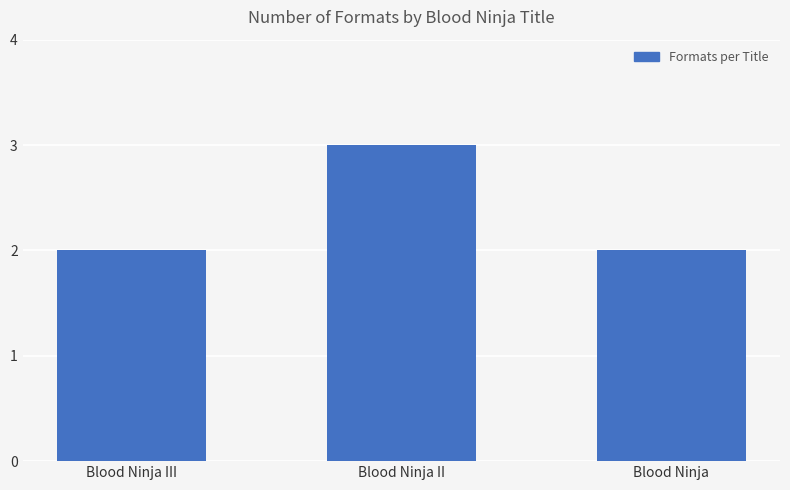

Reading left to right, extract all data points from this chart.

2	3	2